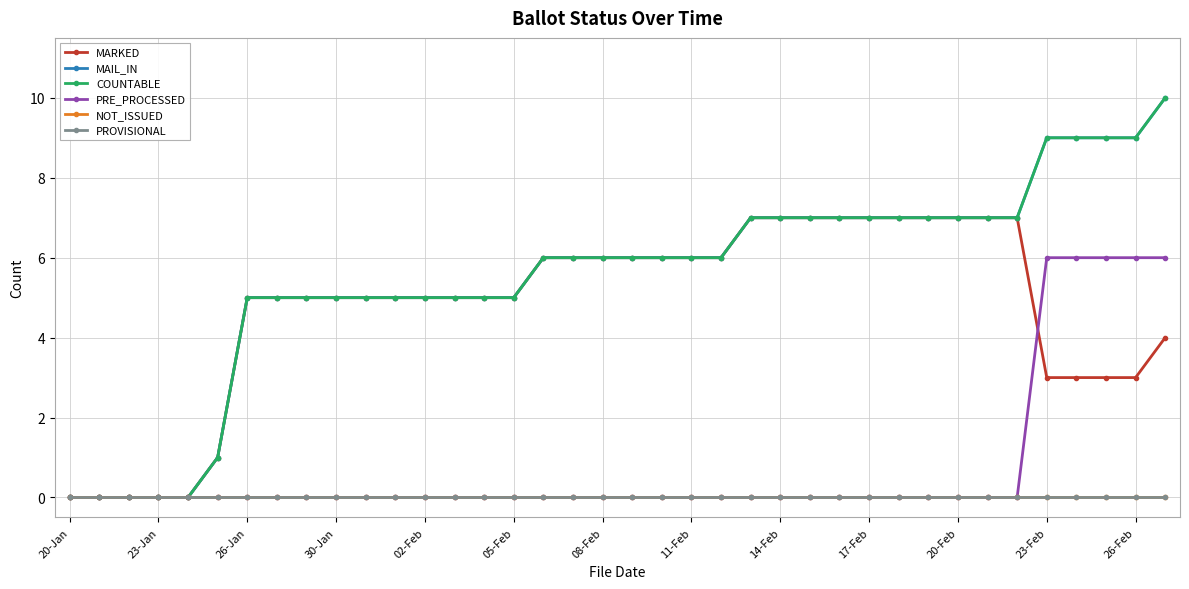

What is the difference between the maximum and minimum values in the MAIL_IN series?

10